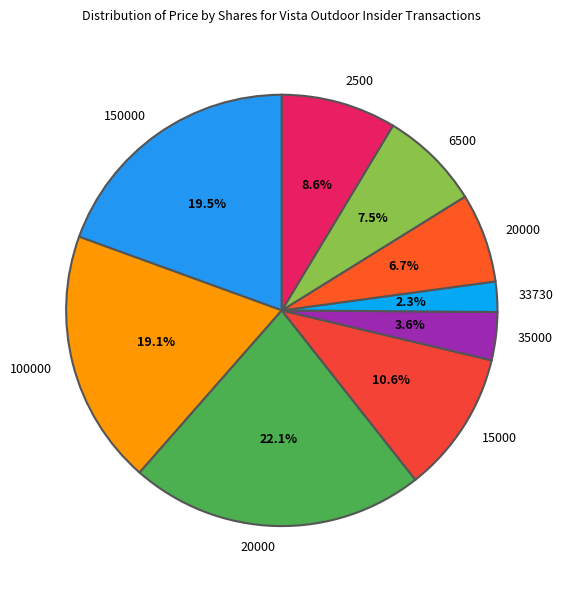

Rank the categories by value from lowest to highest.

33730, 35000, 20000, 6500, 2500, 15000, 100000, 150000, 20000